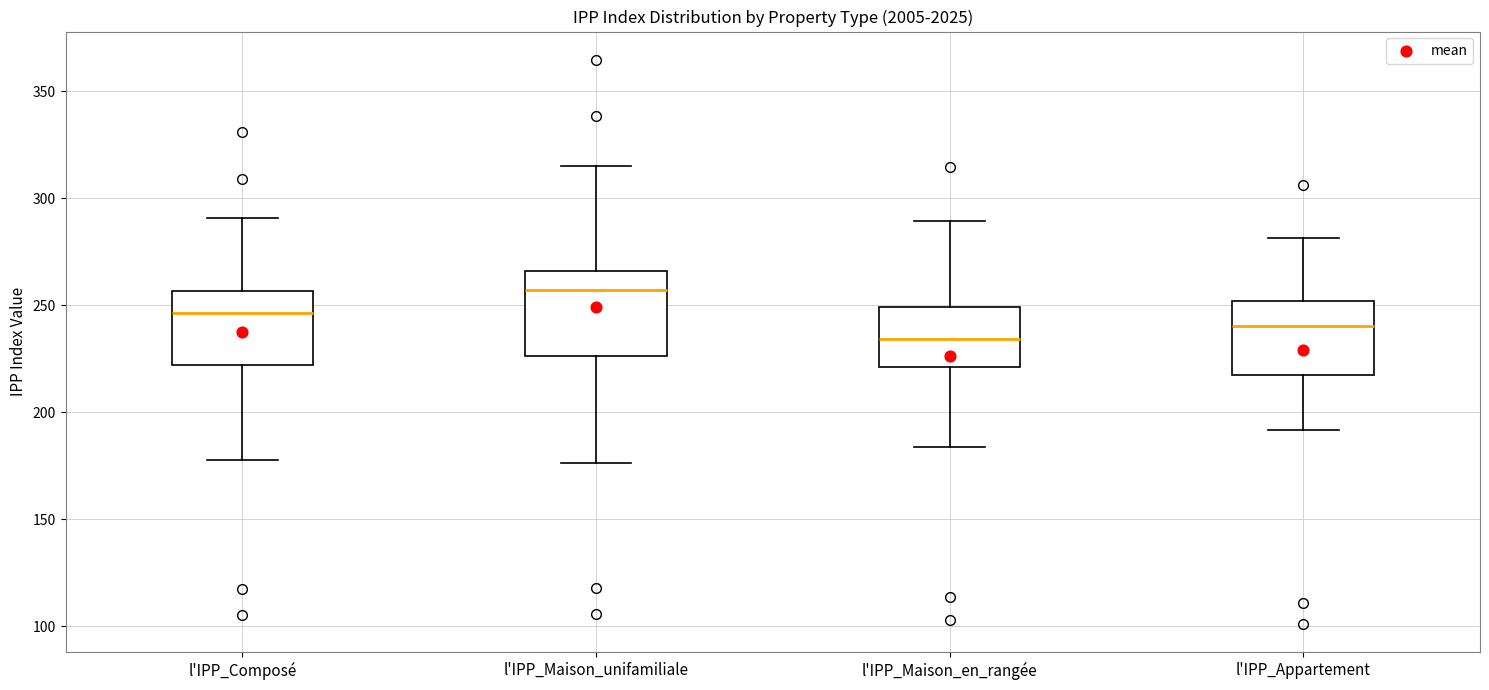

Where does the lower whisker of the box for l'IPP_Composé end on the y-axis? The values are not printed on the chart, so give them approximately, as read against the axis.

180